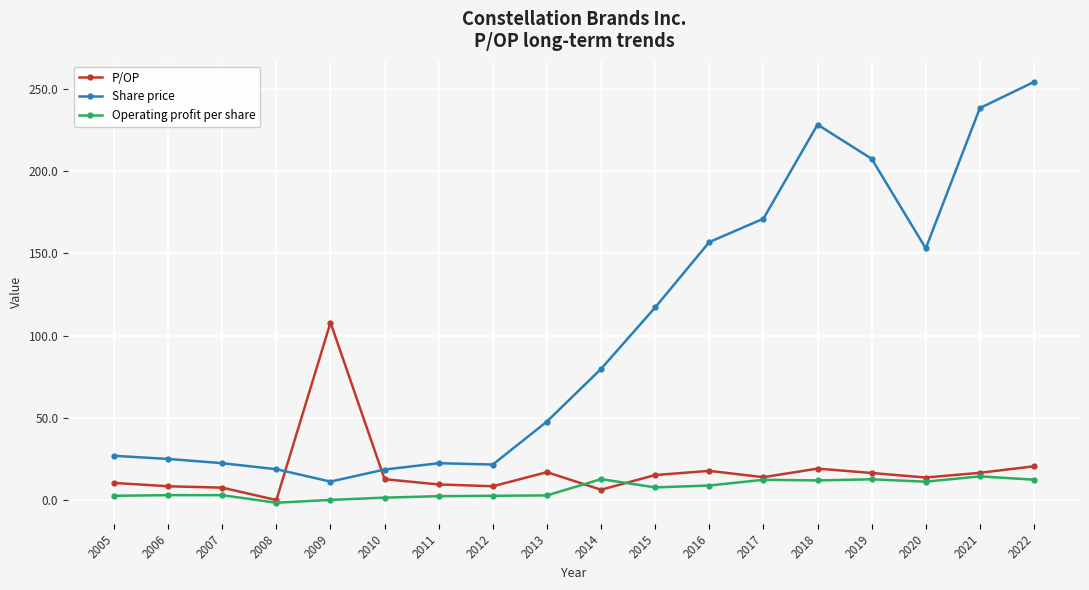

What is the value of the Share price point at the 12th from the left?

156.8